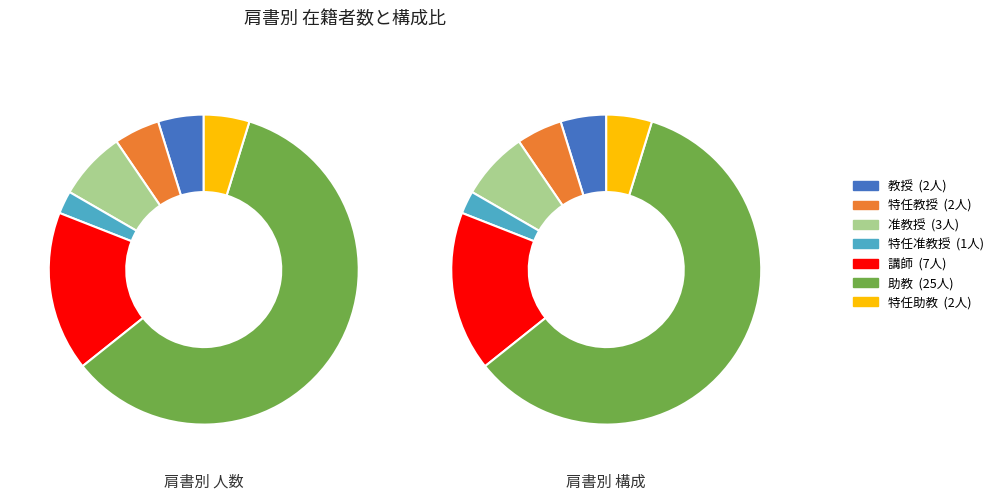

Is it true that 准教授 is 17% of the pie?

False